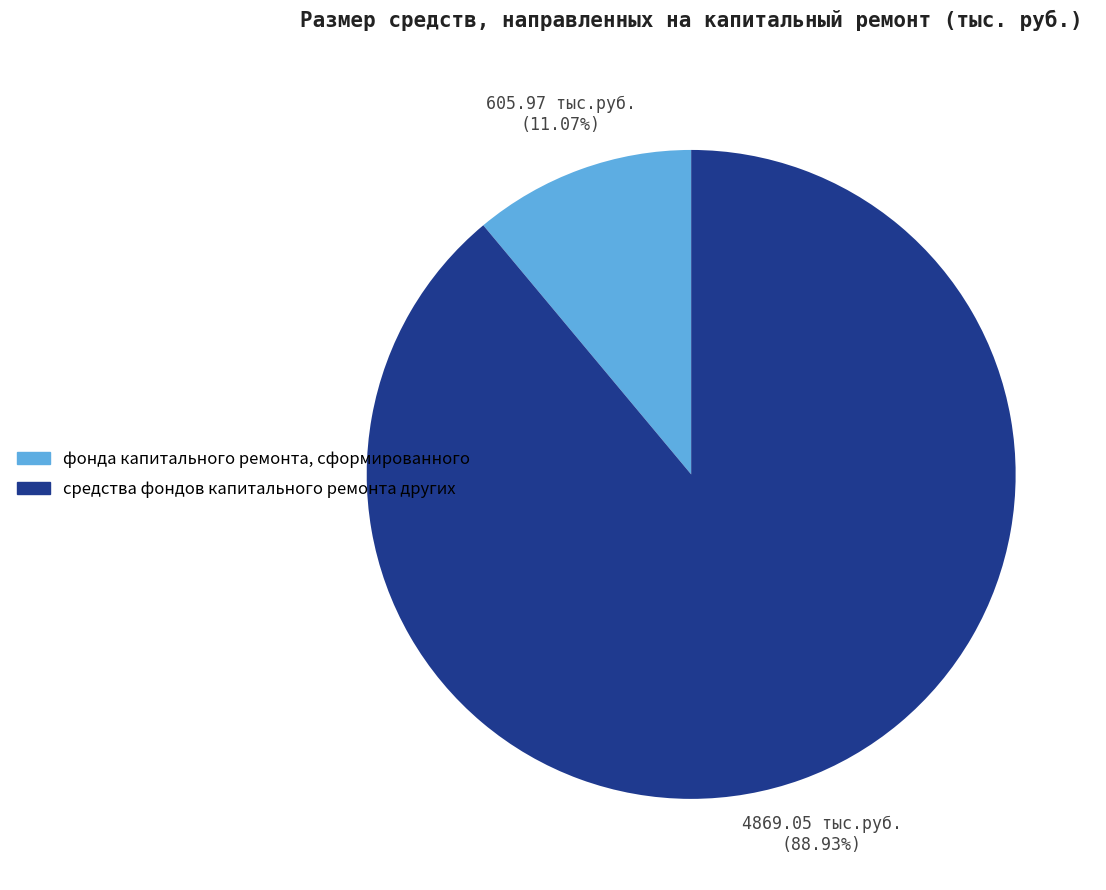

Rank the categories by value from highest to lowest.

средства фондов капитального ремонта других, фонда капитального ремонта, сформированного